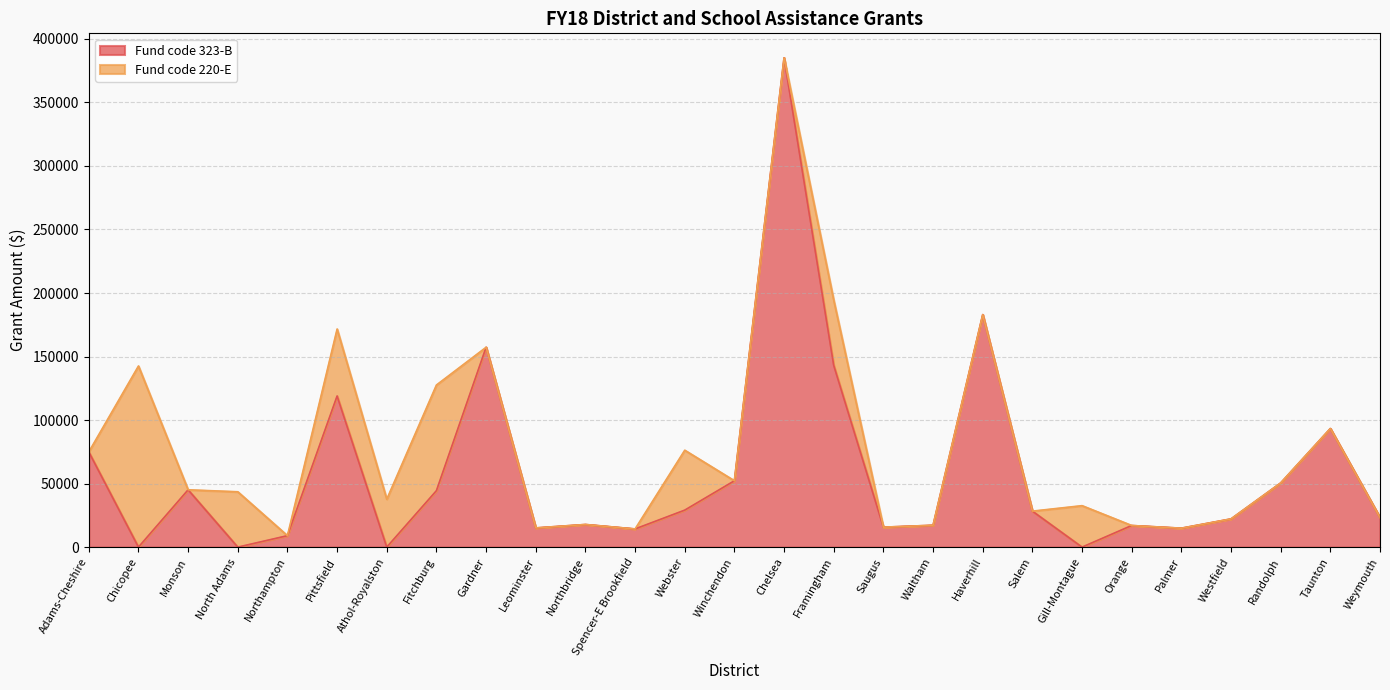

Does the chart display data point markers on the line(s)?

No